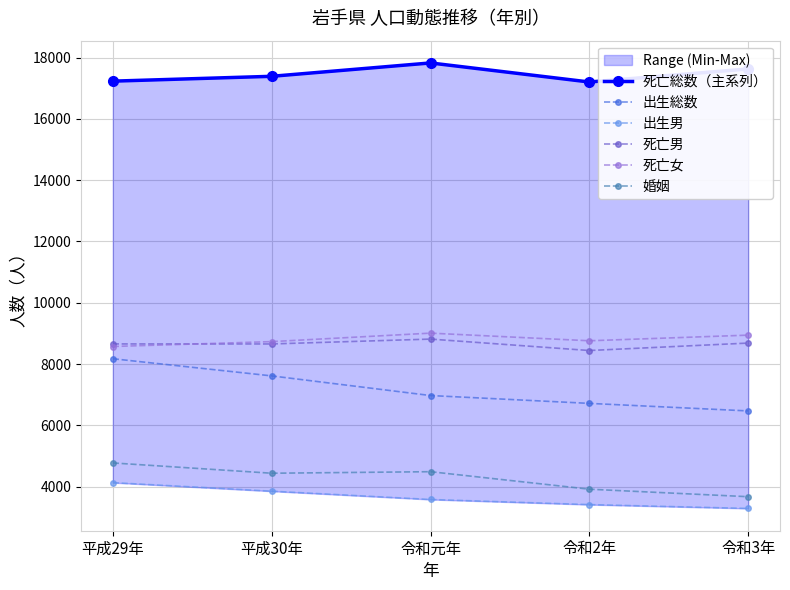

How many lines are shown in the chart?

6